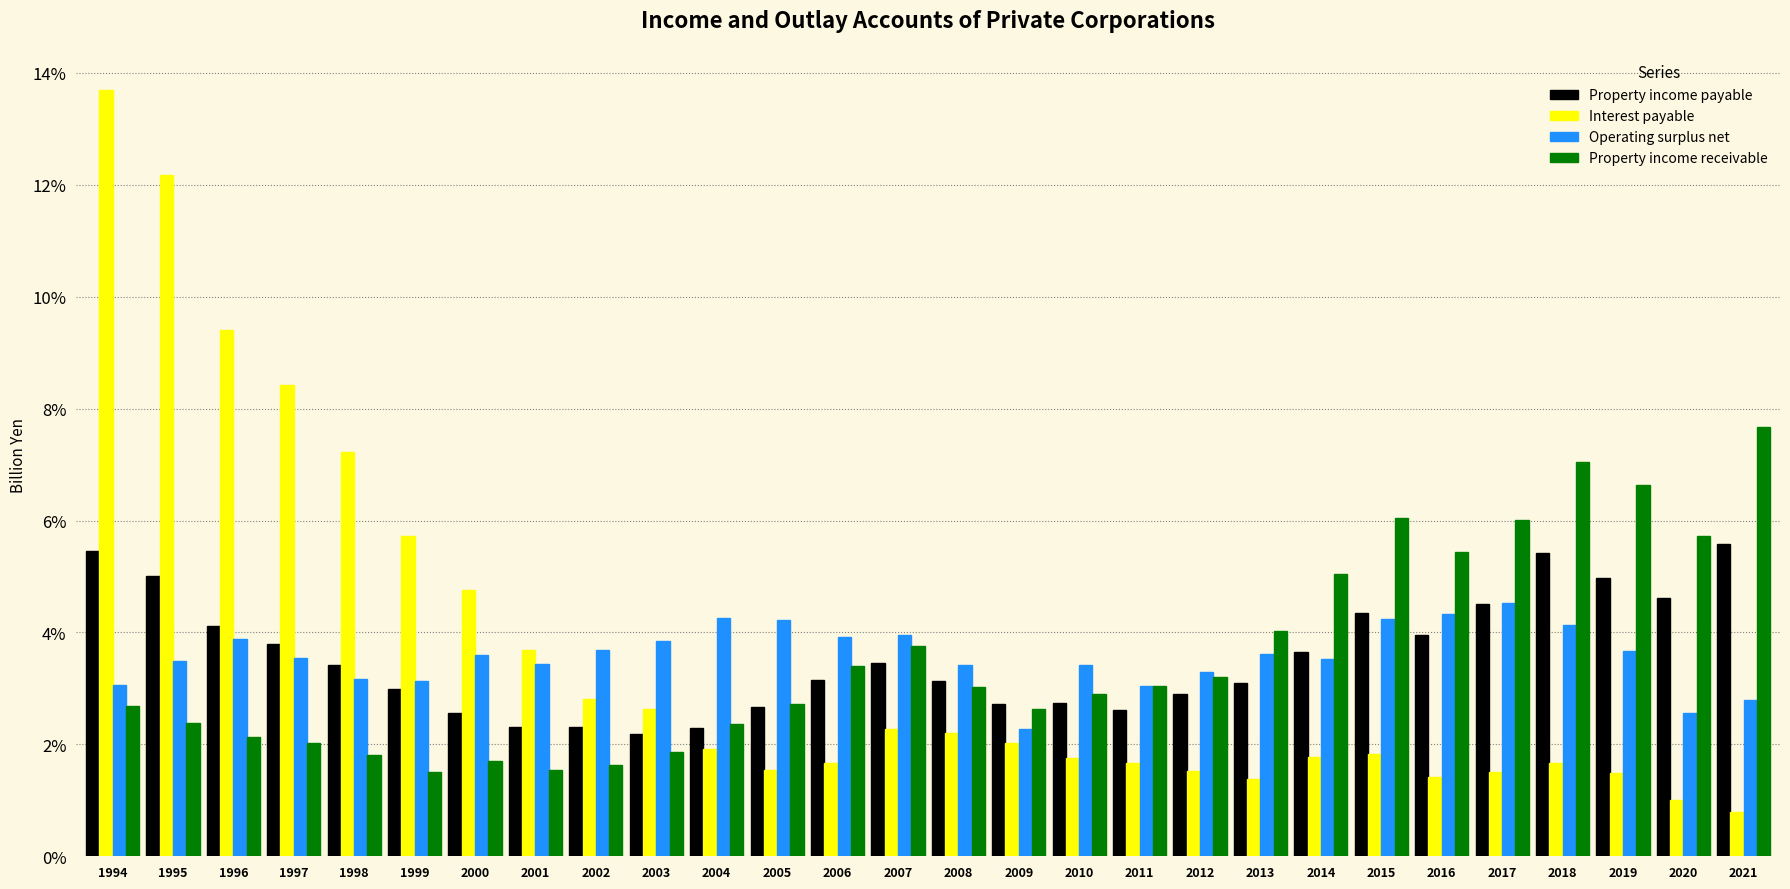

True or false: Interest payable has a value of 2.5 at 2006.

False